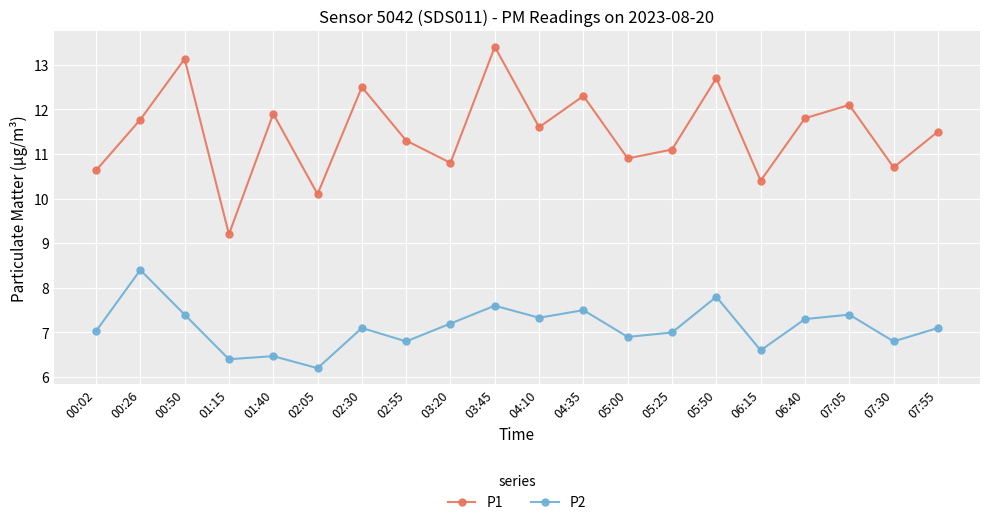

Reading left to right, extract all data points from this chart.

P1: 00:02=10.6	00:26=11.8	00:50=13.1	01:15=9.2	01:40=11.9	02:05=10.1	02:30=12.5	02:55=11.3	03:20=10.8	03:45=13.4	04:10=11.6	04:35=12.3	05:00=10.9	05:25=11.1	05:50=12.7	06:15=10.4	06:40=11.8	07:05=12.1	07:30=10.7	07:55=11.5
P2: 00:02=7.0	00:26=8.4	00:50=7.4	01:15=6.4	01:40=6.5	02:05=6.2	02:30=7.1	02:55=6.8	03:20=7.2	03:45=7.6	04:10=7.3	04:35=7.5	05:00=6.9	05:25=7.0	05:50=7.8	06:15=6.6	06:40=7.3	07:05=7.4	07:30=6.8	07:55=7.1